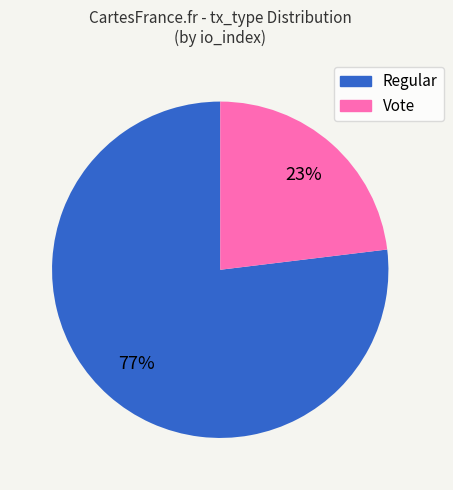

How many segments does this pie chart have?

2